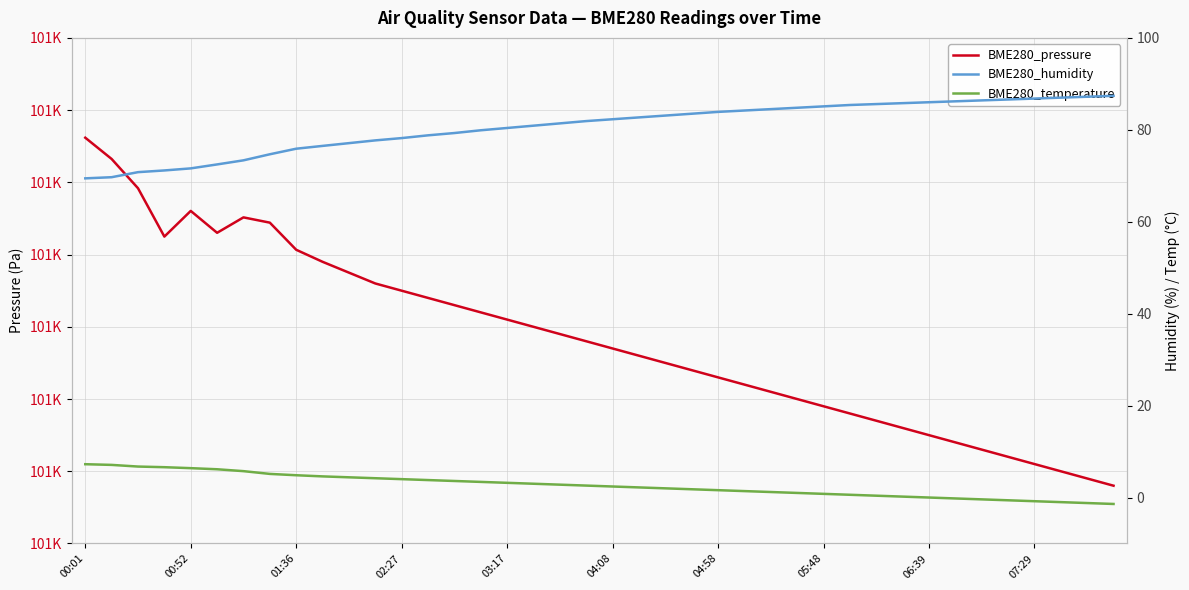

Between 28 and 19, which is larger?

19